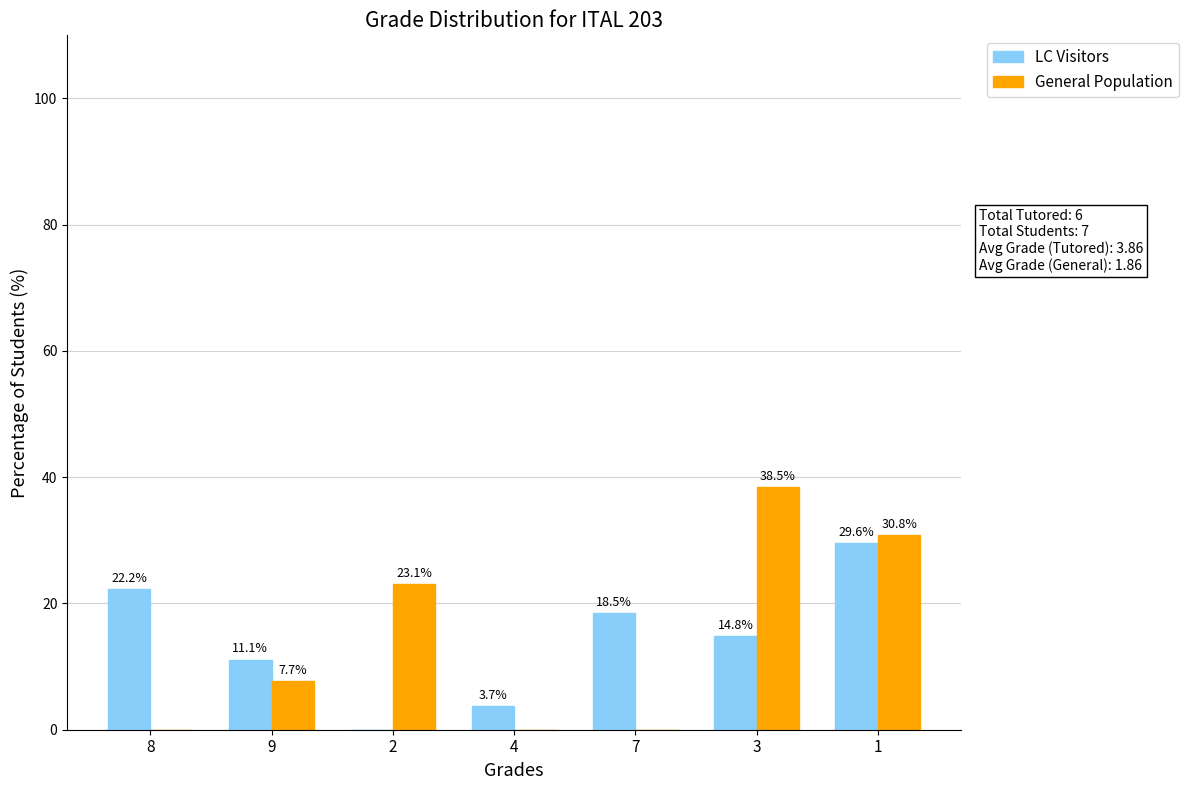

At which category is the sum across all series the highest?

1